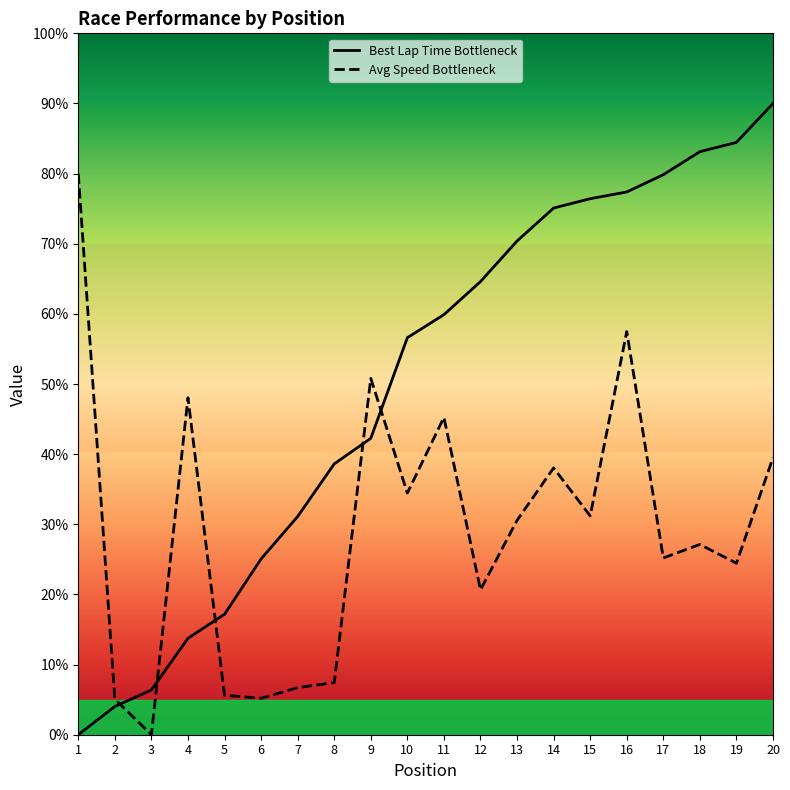

Rank the series by their maximum value, from lowest to highest.

Avg Speed Bottleneck, Best Lap Time Bottleneck